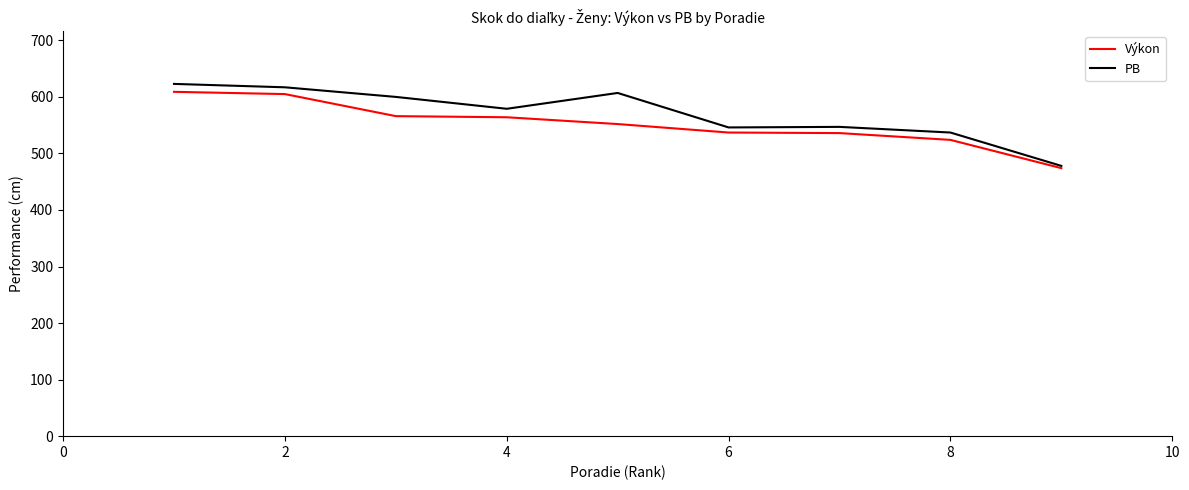

What is the greatest value displayed?

623